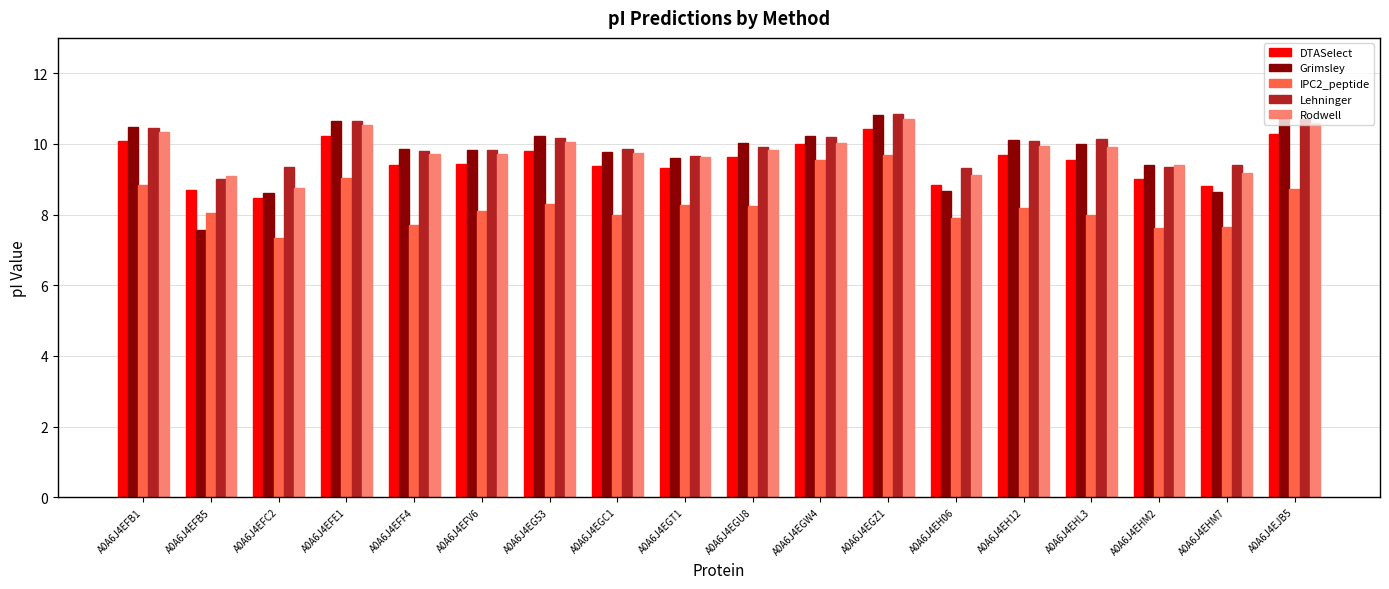

What position from the left is A0A6J4EFB1?

1